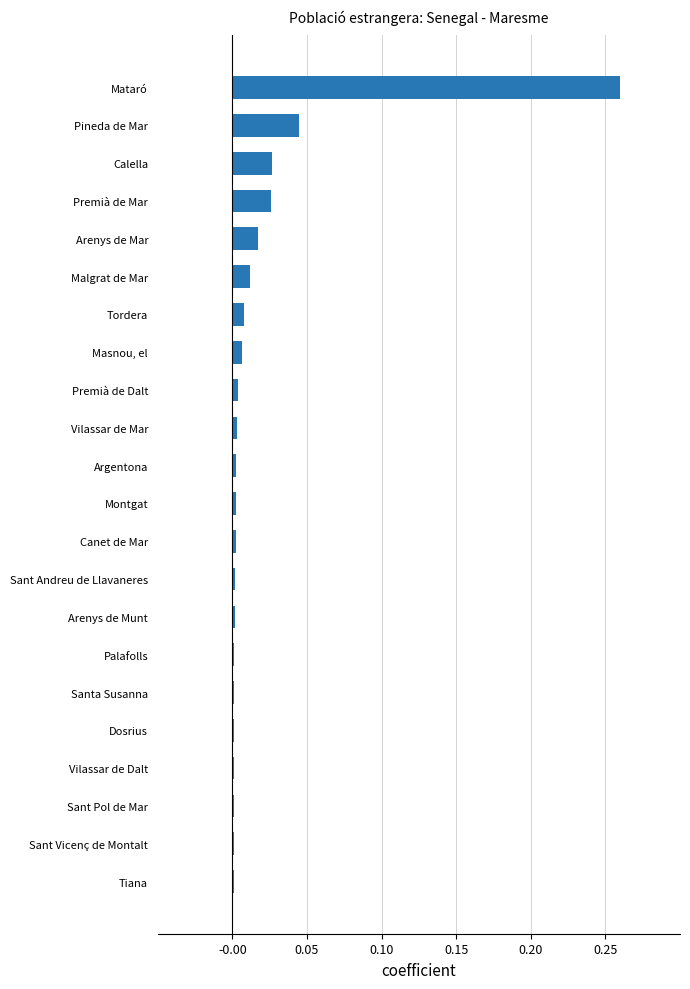

True or false: the data shows 0.0 at Canet de Mar.

True